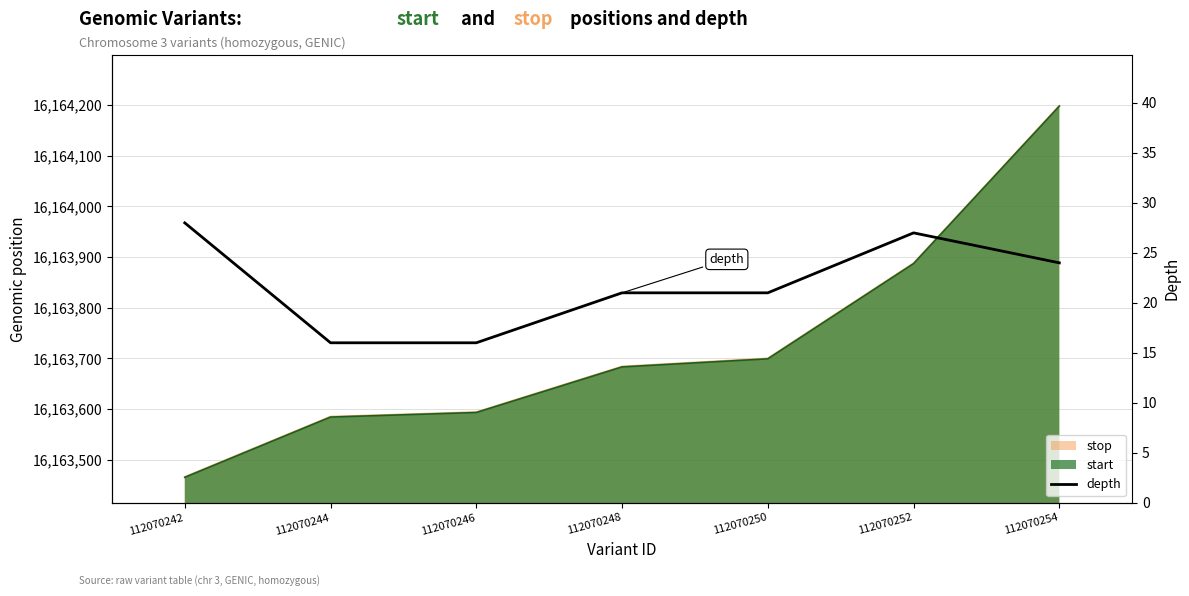

Count the number of categories in the chart.

7